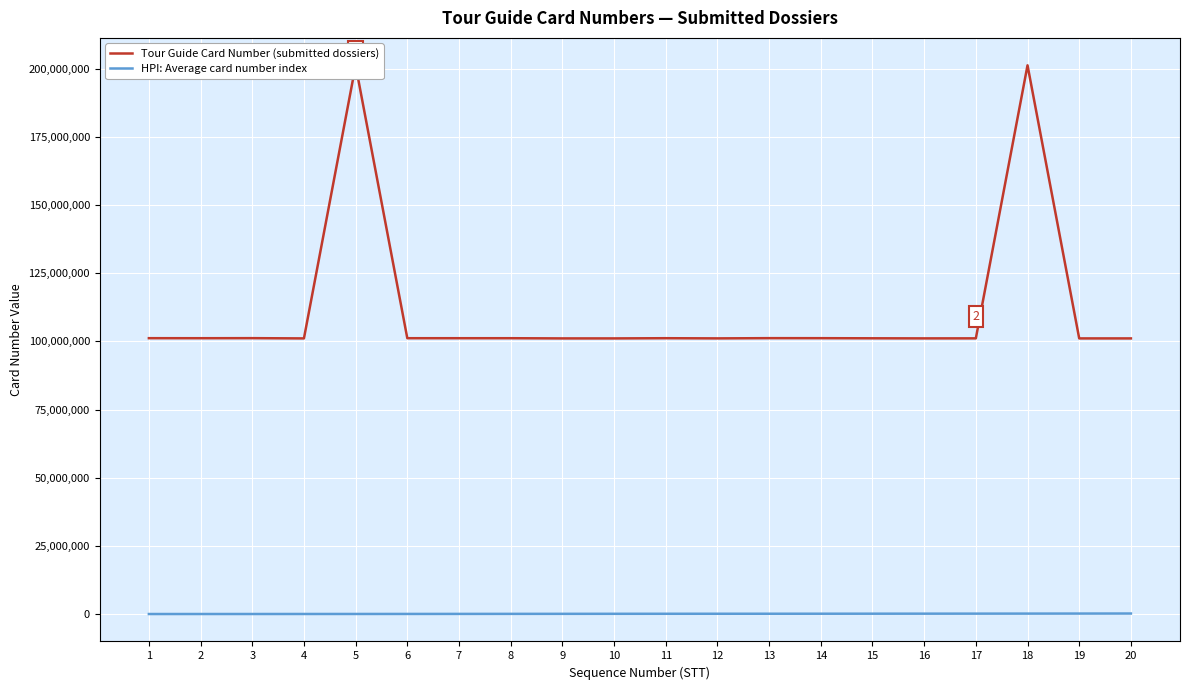

What is the highest value of the HPI: Average card number index series?

278000